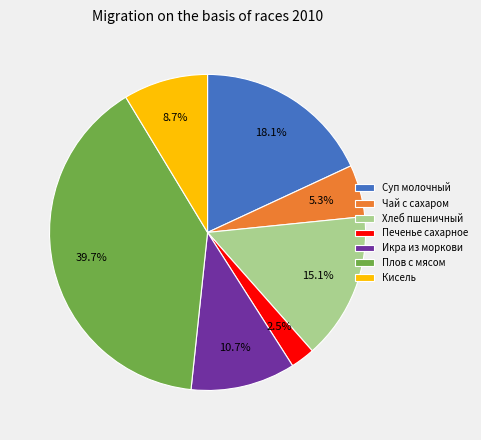

Does Чай с сахаром account for over 50% of the chart?

No